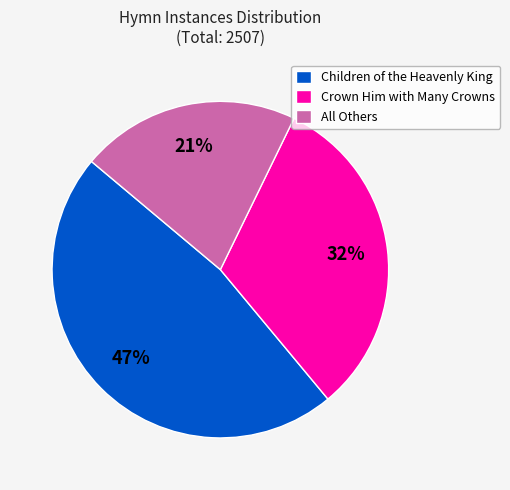

What is the smallest slice in the pie chart?

All Others